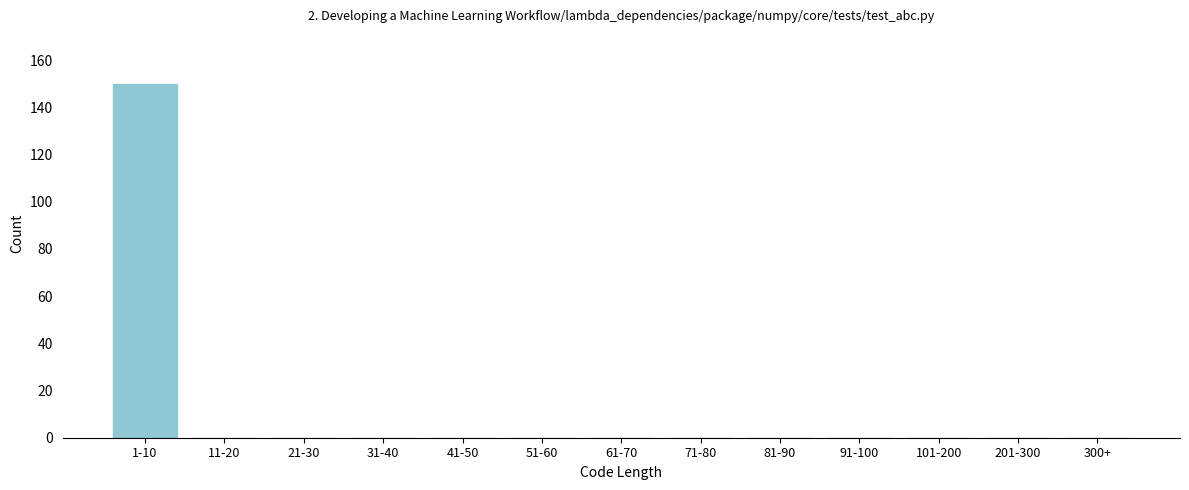

Reading left to right, what are all the values shown in this chart?

1-10=150	11-20=0	21-30=0	31-40=0	41-50=0	51-60=0	61-70=0	71-80=0	81-90=0	91-100=0	101-200=0	201-300=0	300+=0